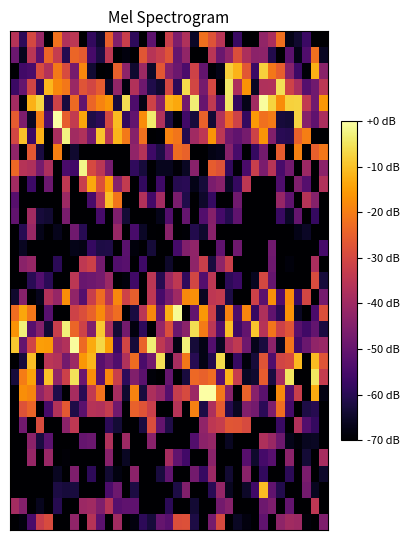

How many series are shown in this chart?

31